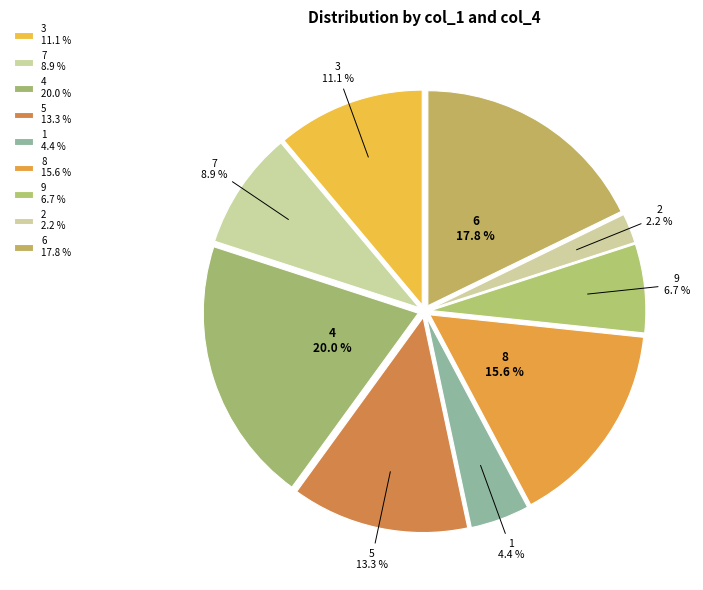

How many slices are in this pie chart?

9